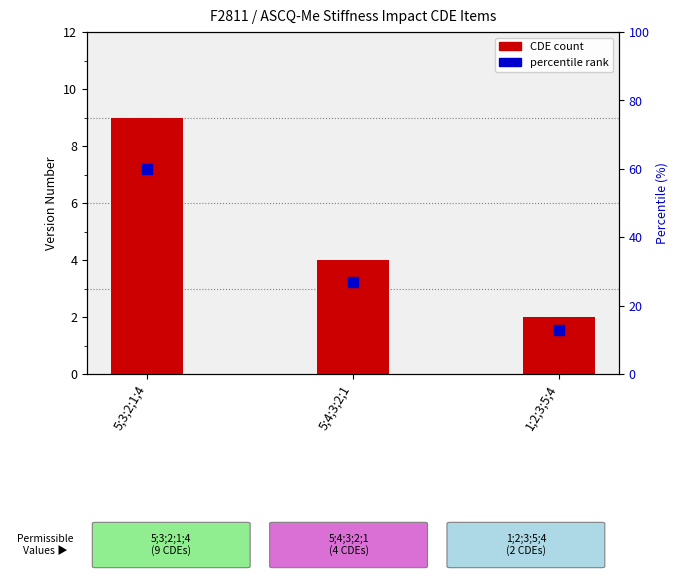

Which series contains the lowest Y value?

CDE count